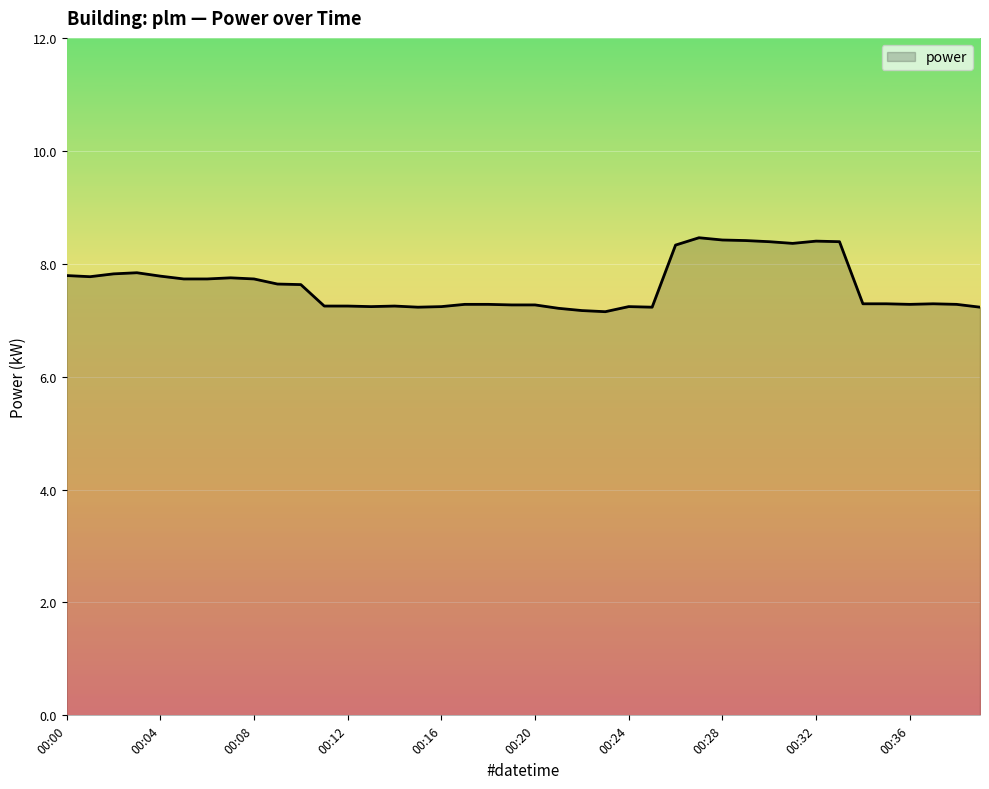

What is the difference between the maximum and minimum values?

1.3